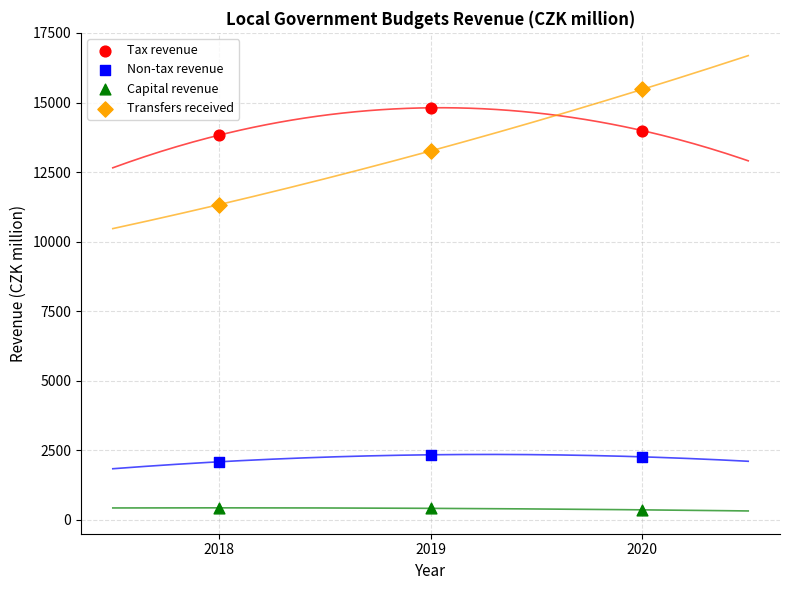

Which series has the widest spread of Y values?

Transfers received